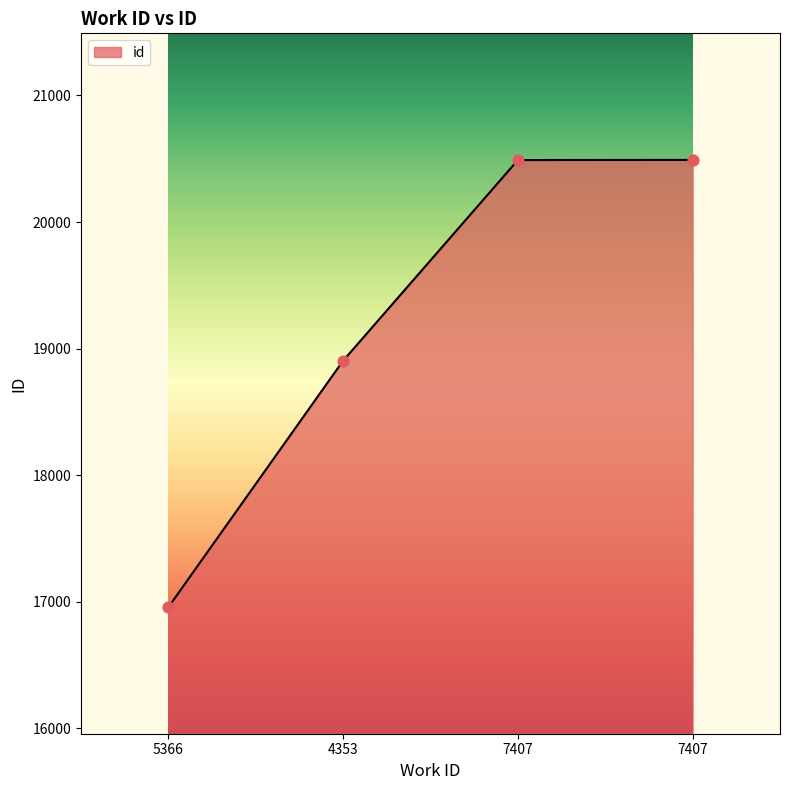

Which has a higher value, 4353 or 5366?

4353